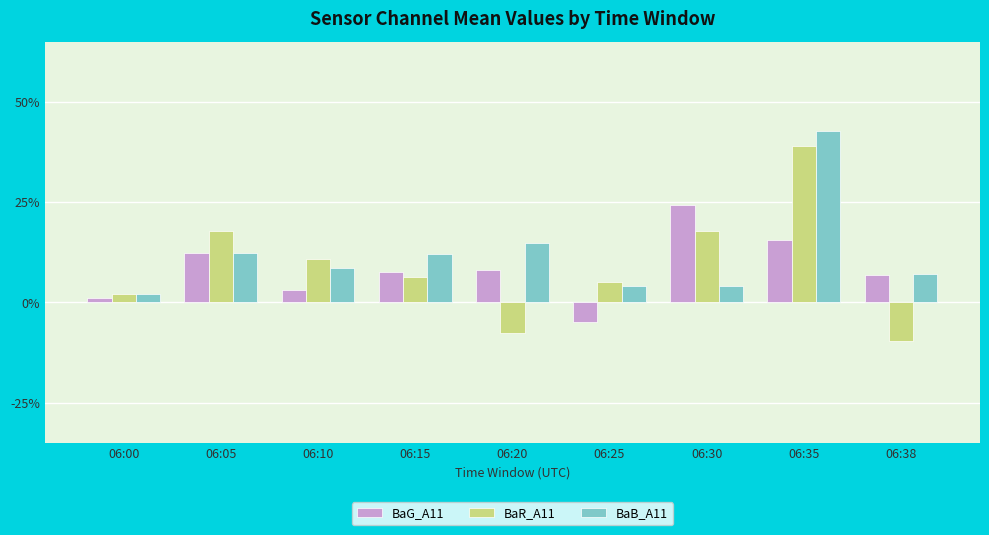

At which category does the chart reach its minimum across all series?

06:38